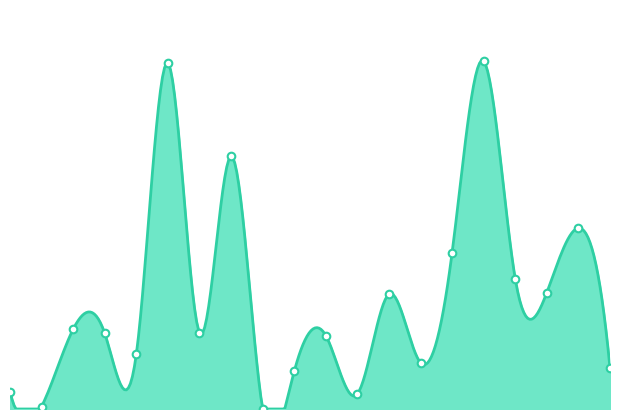

What is the change in value from 14 to 19?

+491